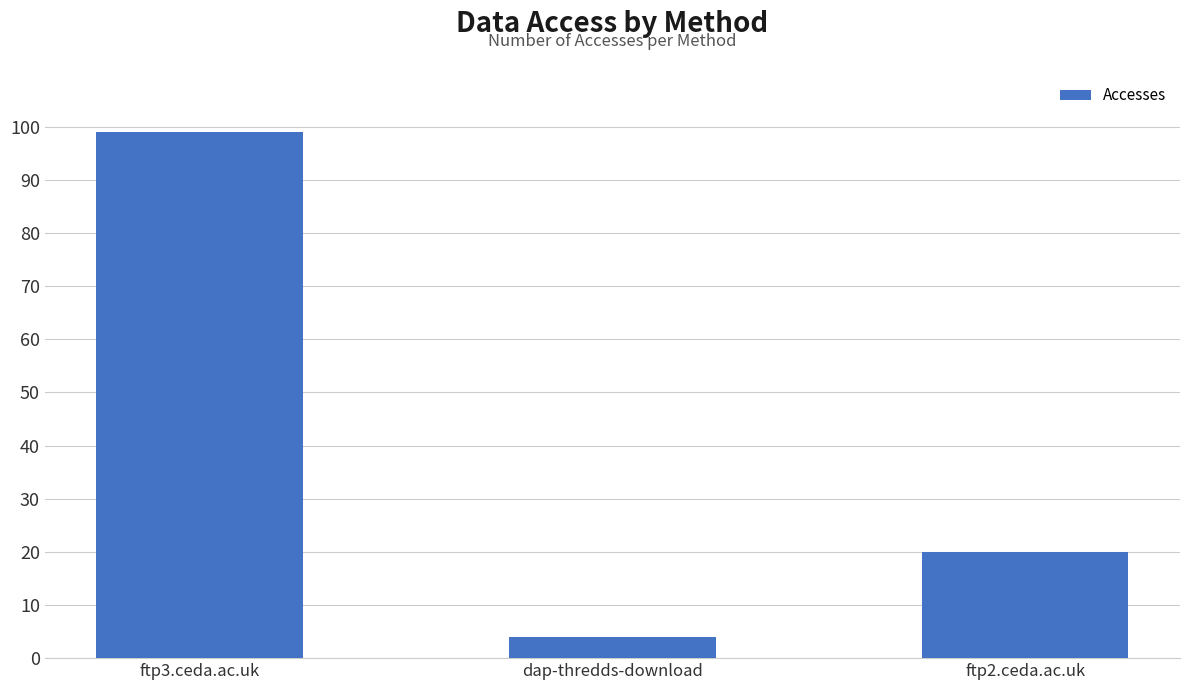

What is the difference between the maximum and minimum values?

95